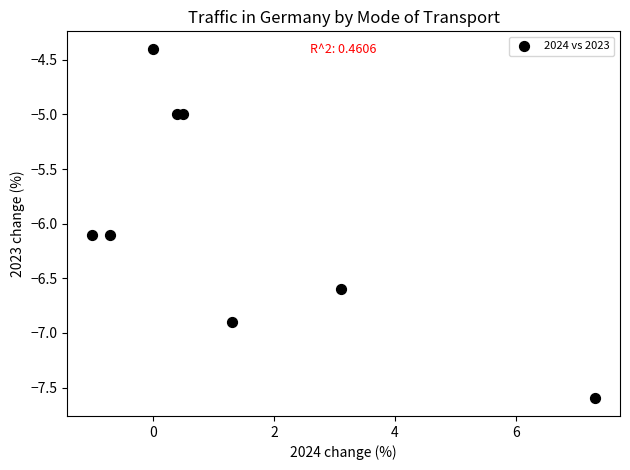

What is the average X value?

1.4